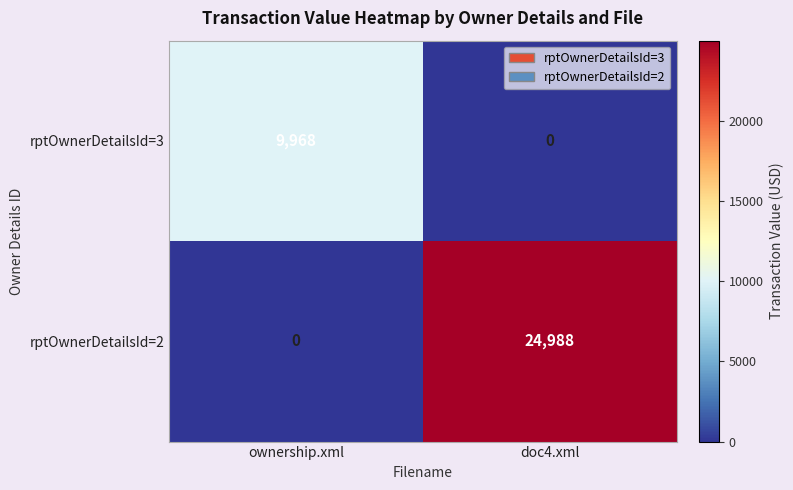

Between ownership.xml and doc4.xml, which series saw the biggest shift?

rptOwnerDetailsId=2